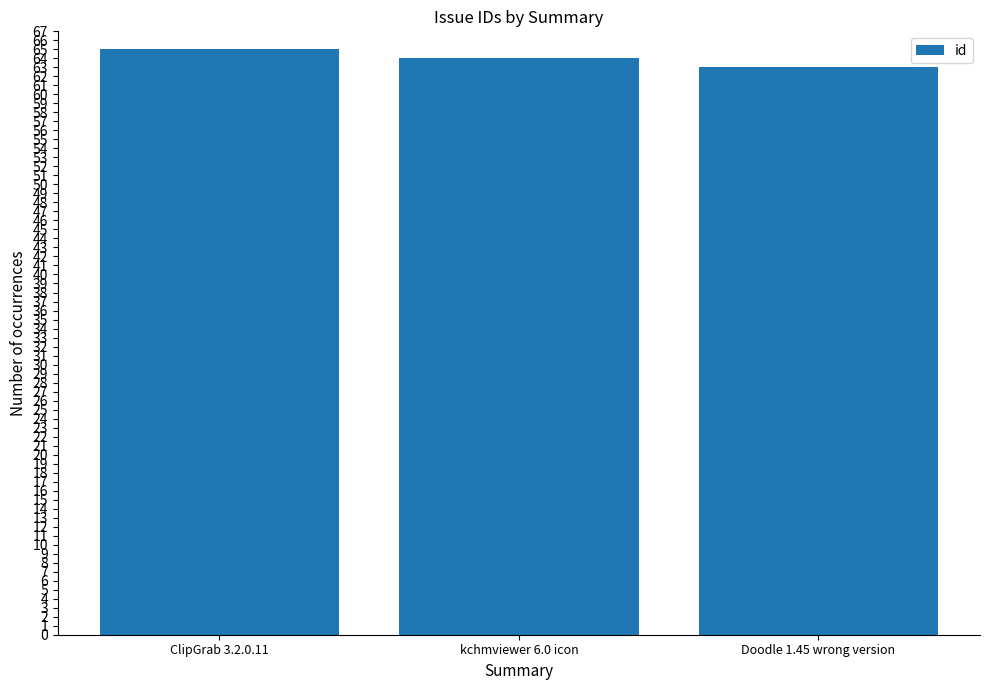

At which label is the value closest to 64?

kchmviewer 6.0 icon